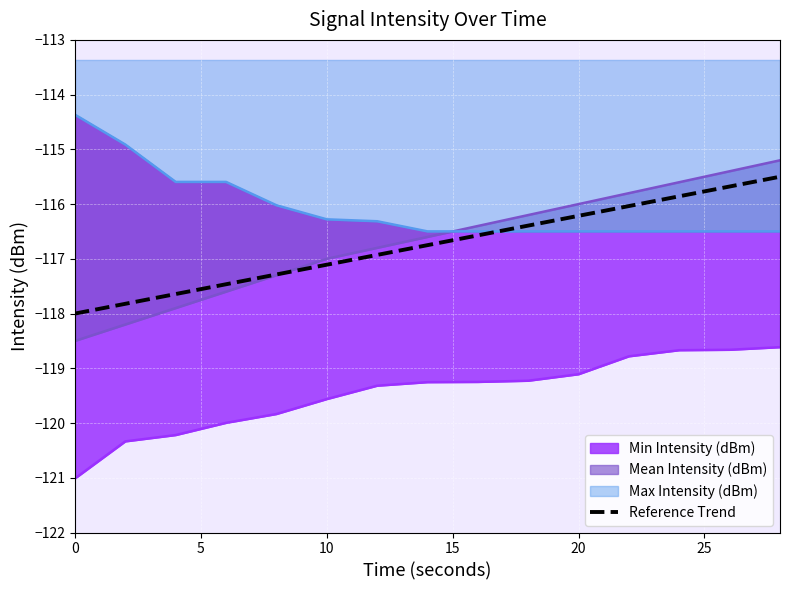

True or false: Reference Trend has a value of -117.1 at 10.

True